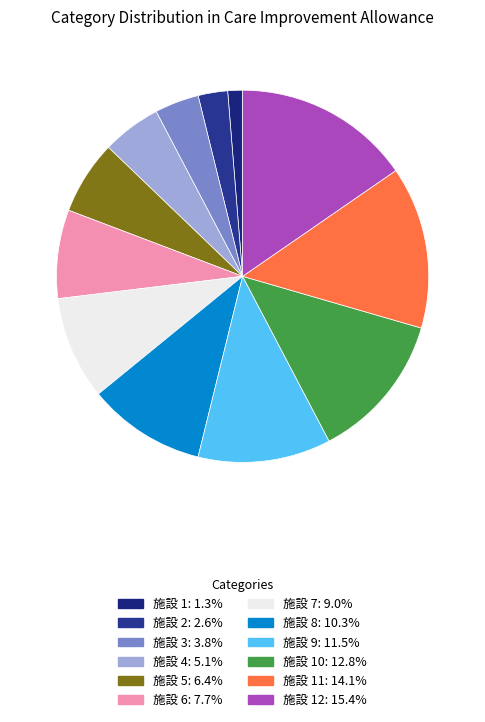

What is the smallest slice in the pie chart?

1